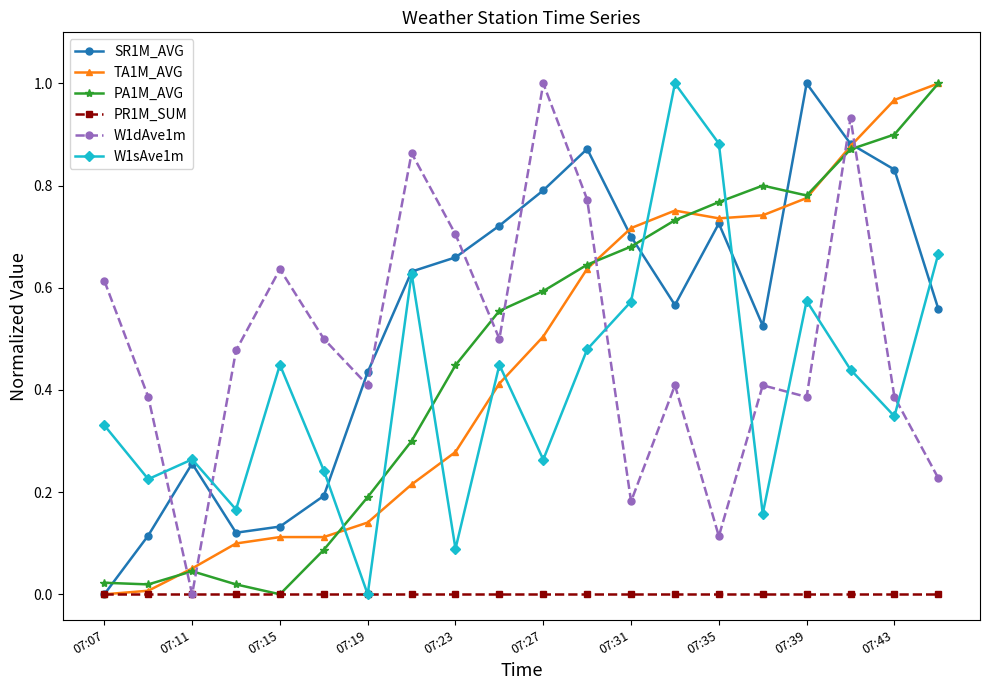

After their last crossing, which series has the higher values: W1sAve1m or W1dAve1m?

W1sAve1m